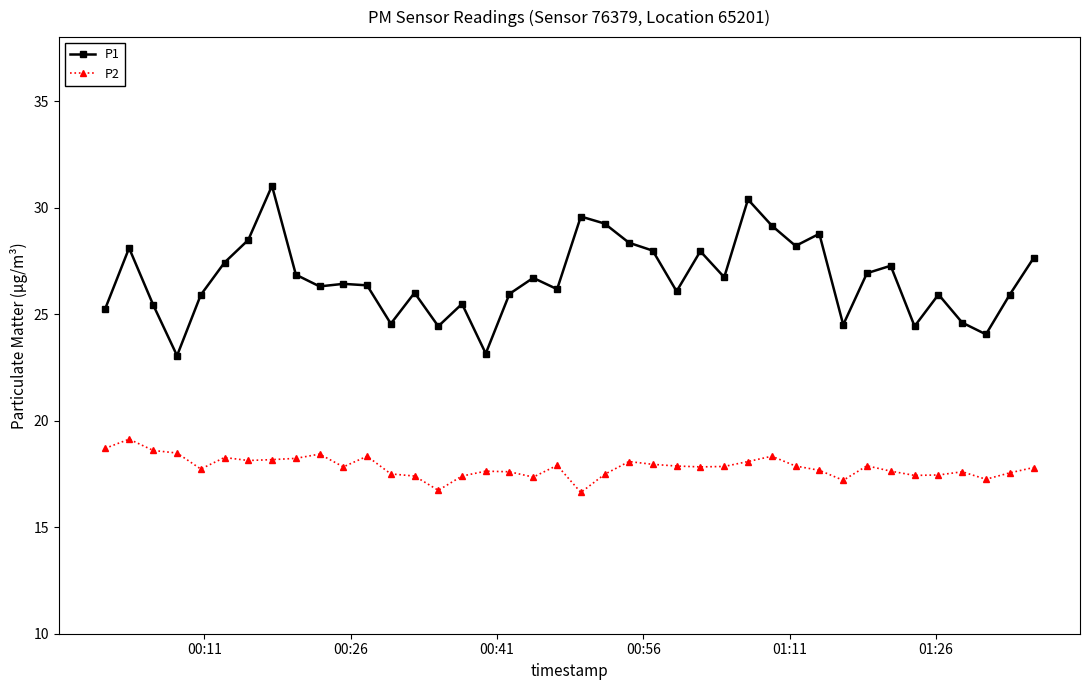

What is the value of the P2 point at the 34th from the left?

17.6